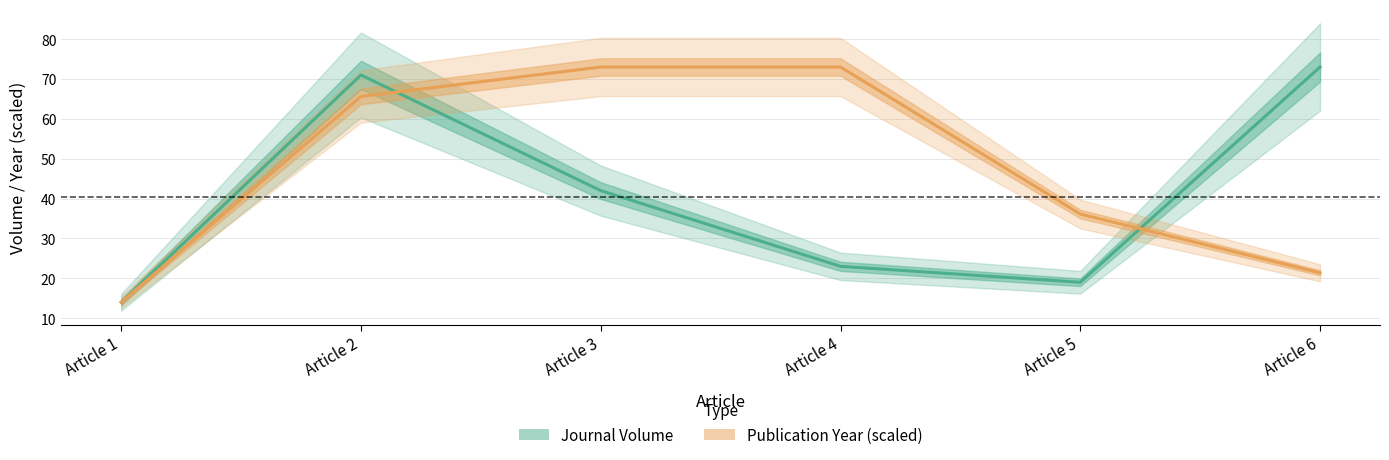

What is the spread (max minus min) of values at Article 6?

51.6